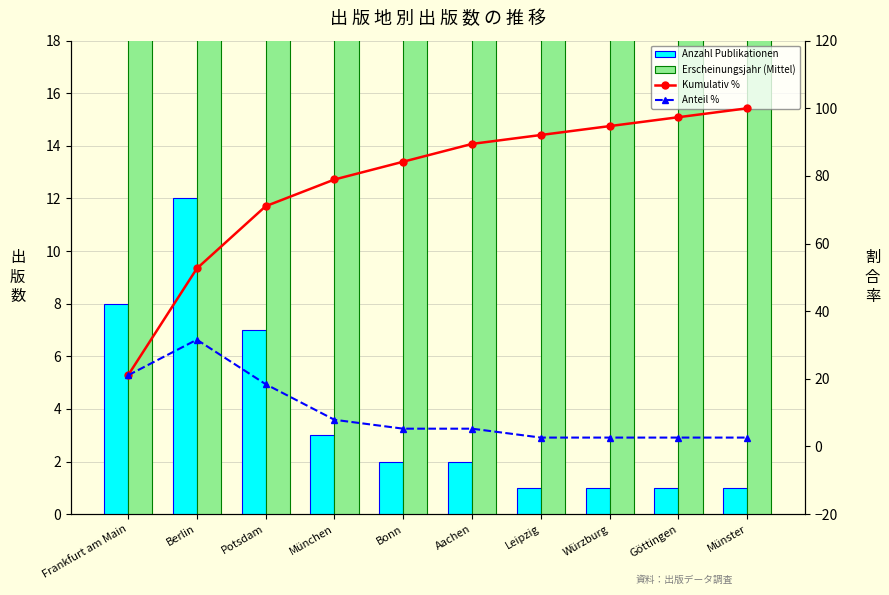

At Göttingen, list the series in order from largest to smallest.

Kumulativ %, Erscheinungsjahr (Mittel), Anteil %, Anzahl Publikationen